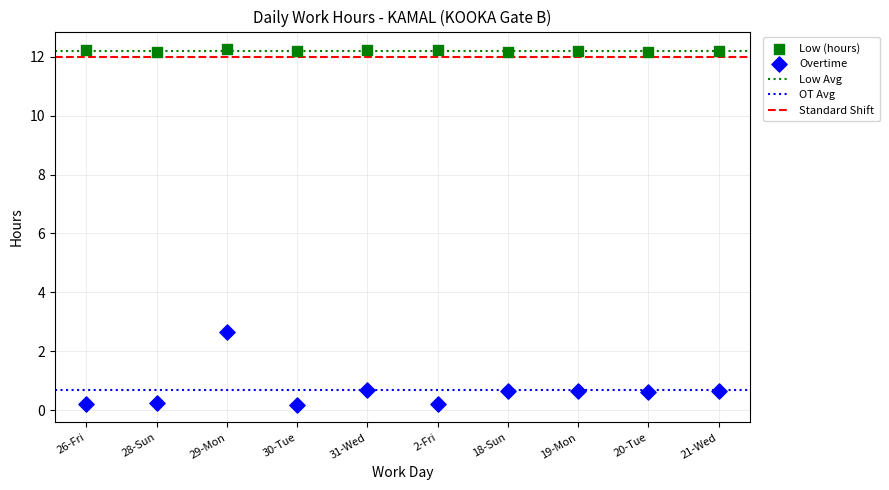

Across all series, what Y value is closest to 6?

2.7